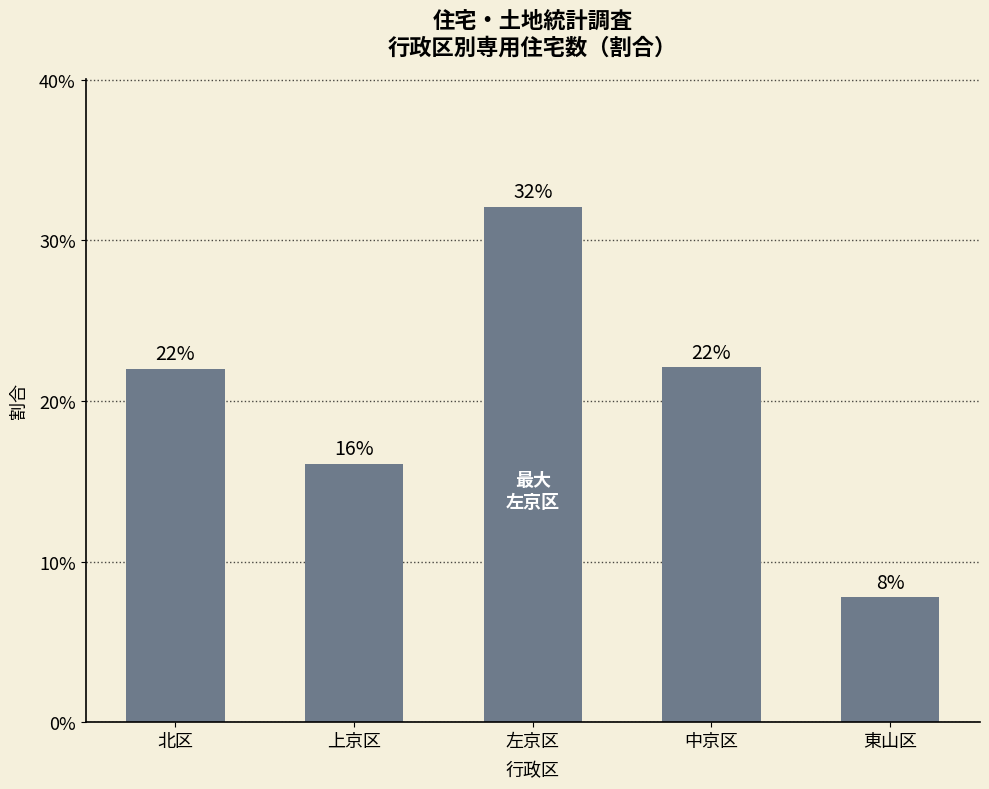

Does the chart contain any negative values?

No